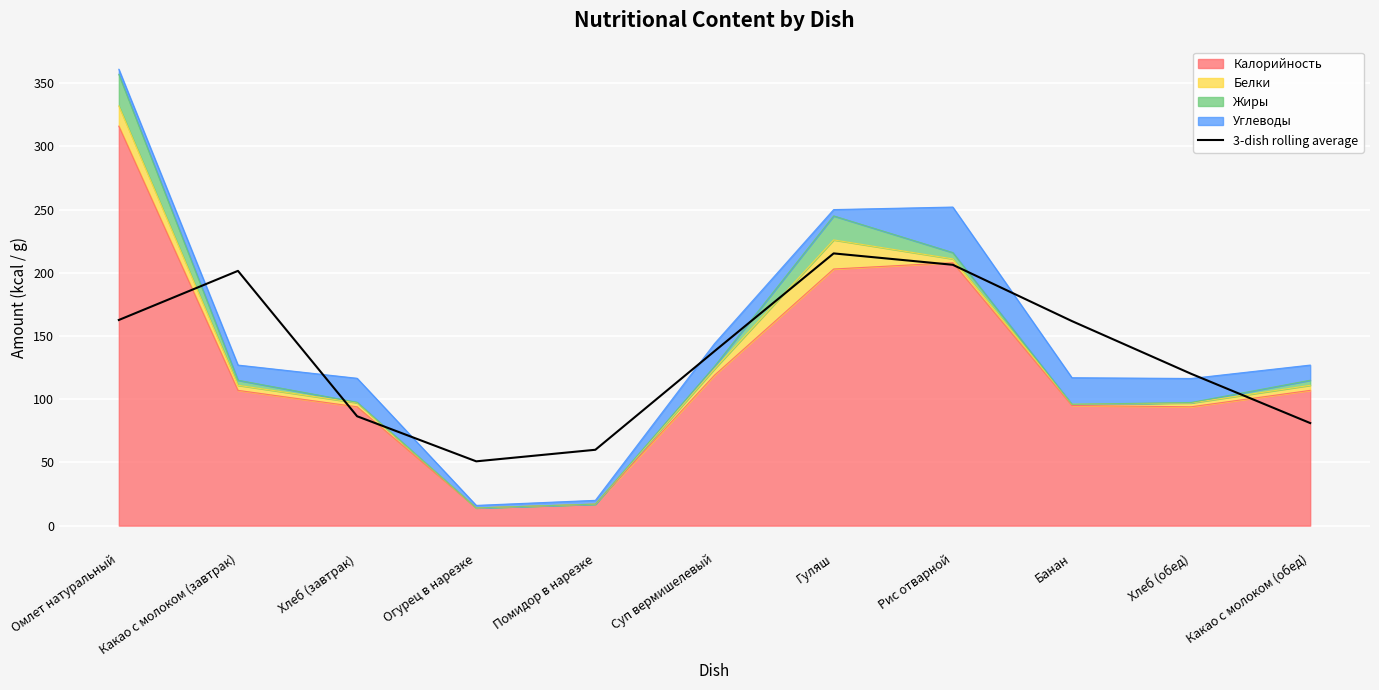

Count the number of values greater than 138.

5